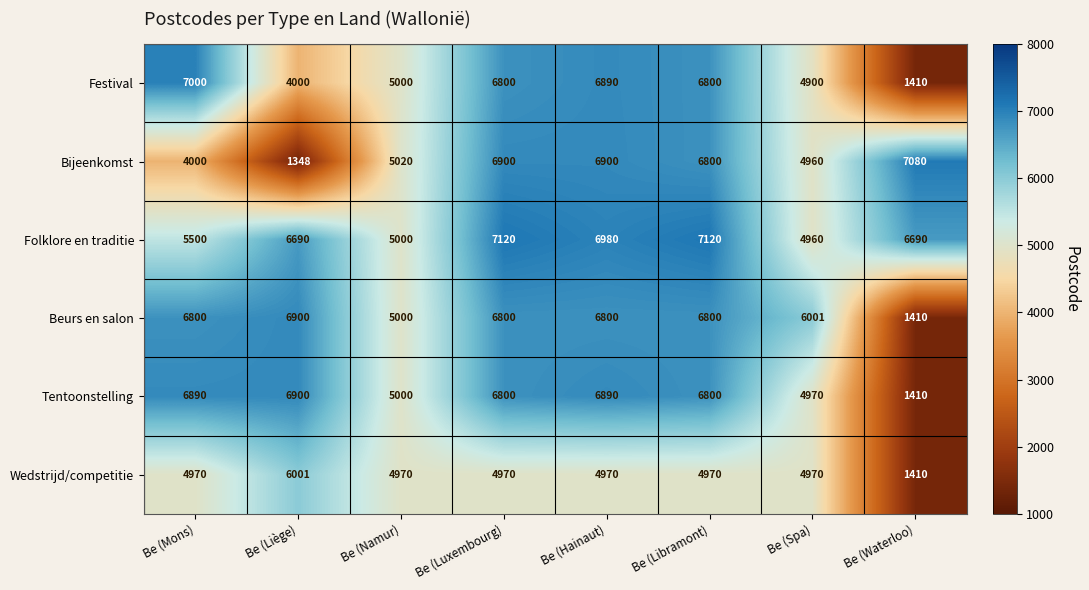

What is the approximate value of Bijeenkomst at Be (Waterloo)?

7080